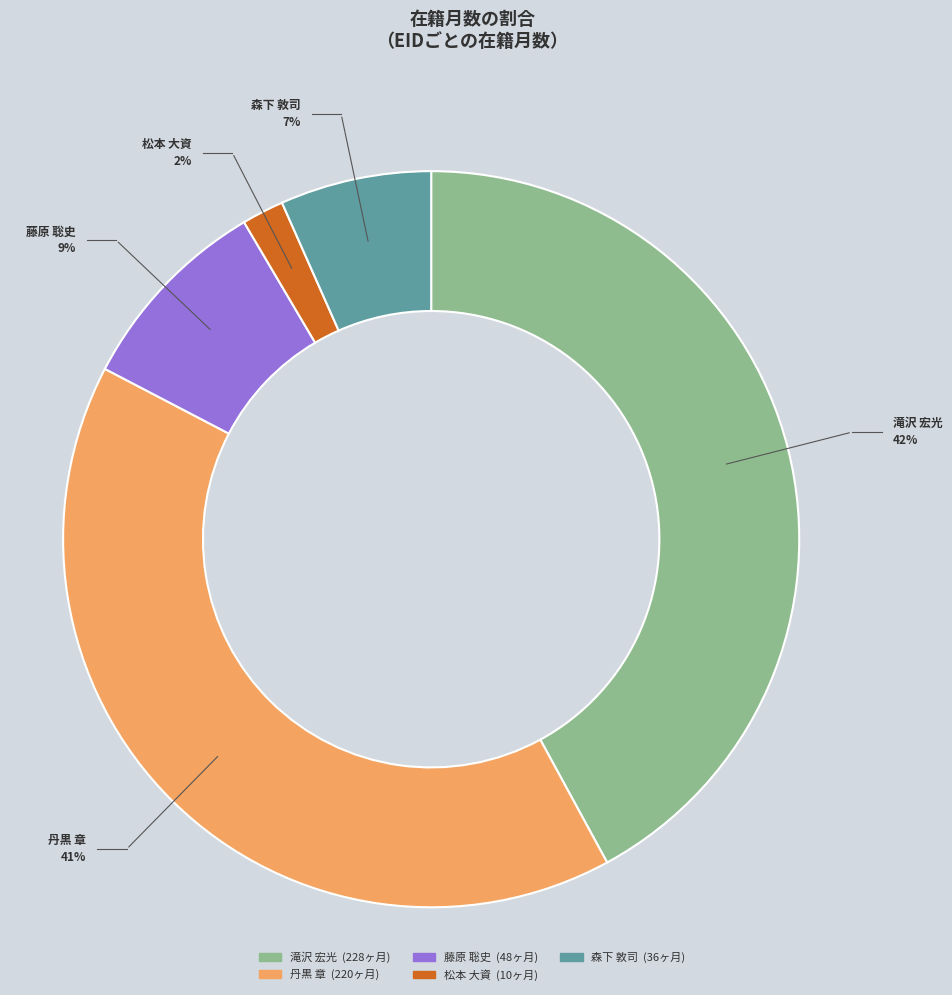

What is the change in value from 丹黒 章
(EID:113573) to 松本 大資
(EID:366320)?

-210